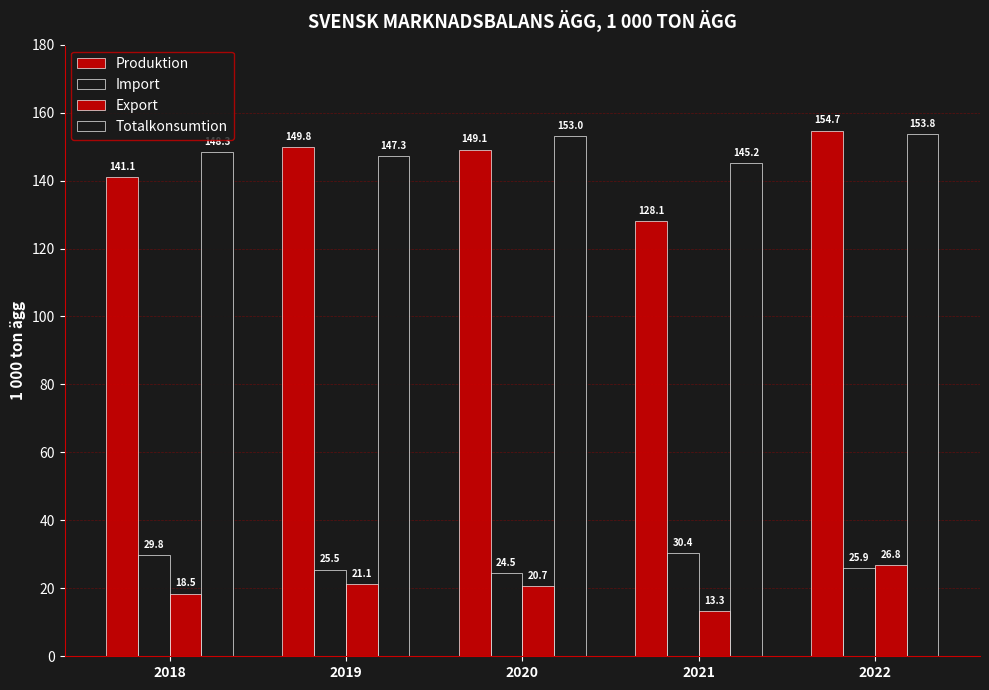

Are the bars horizontal?

No